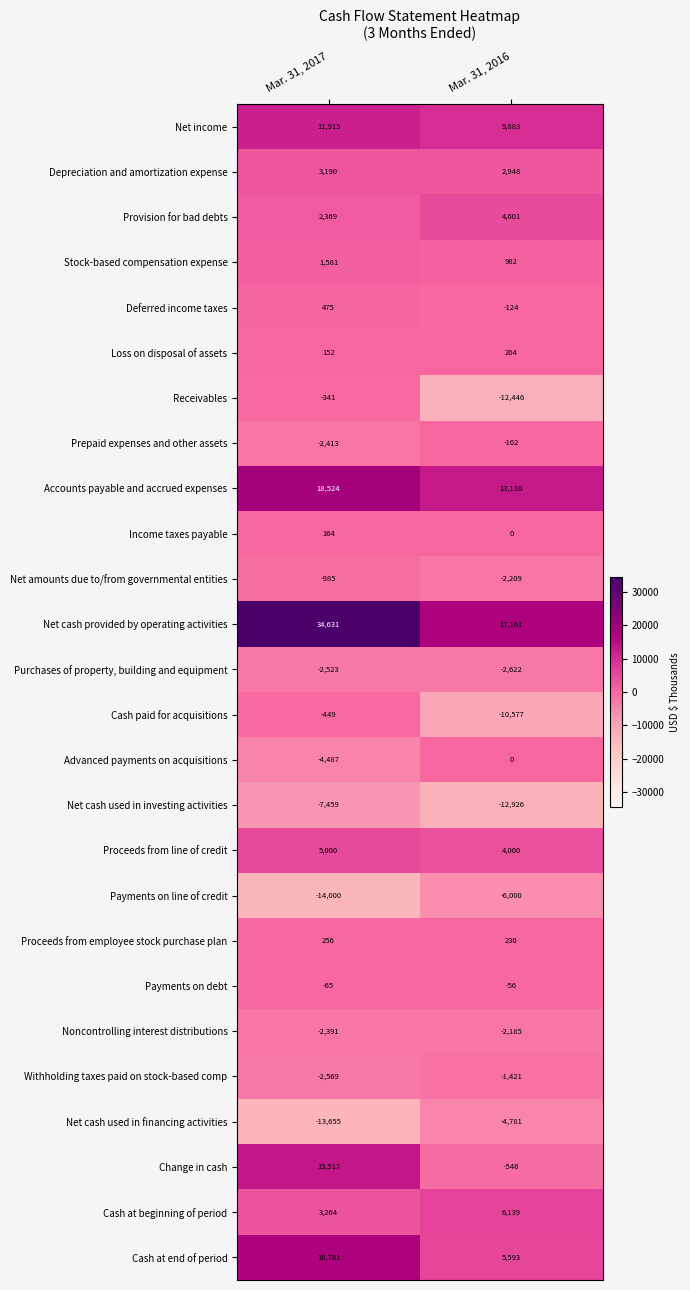

What is the difference between the highest and lowest values at Mar. 31, 2017?

48631